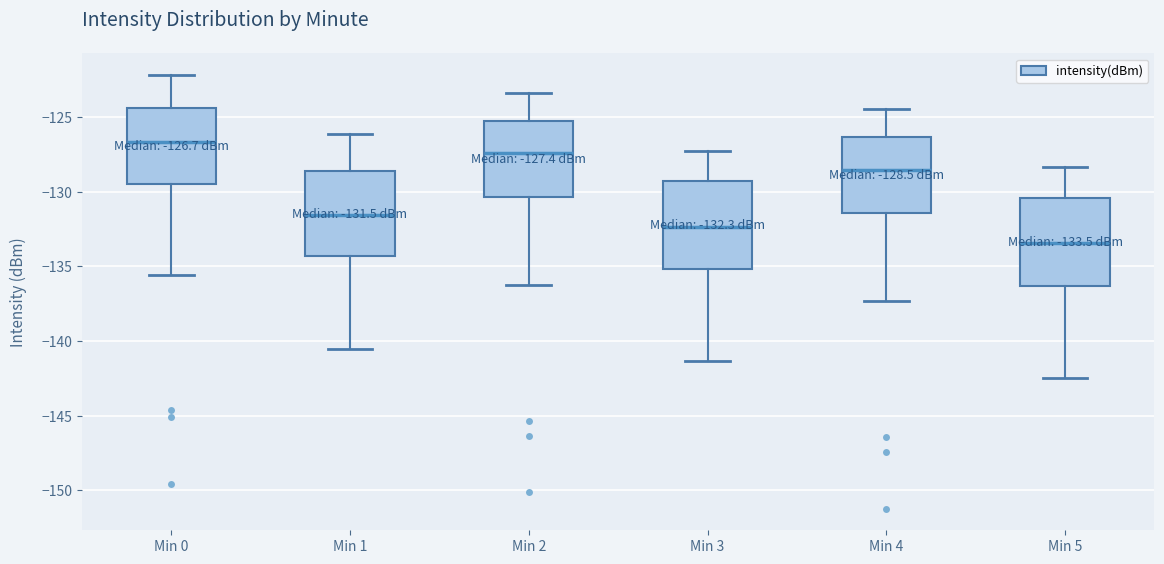

Which box's median line is the lowest?

Min 5